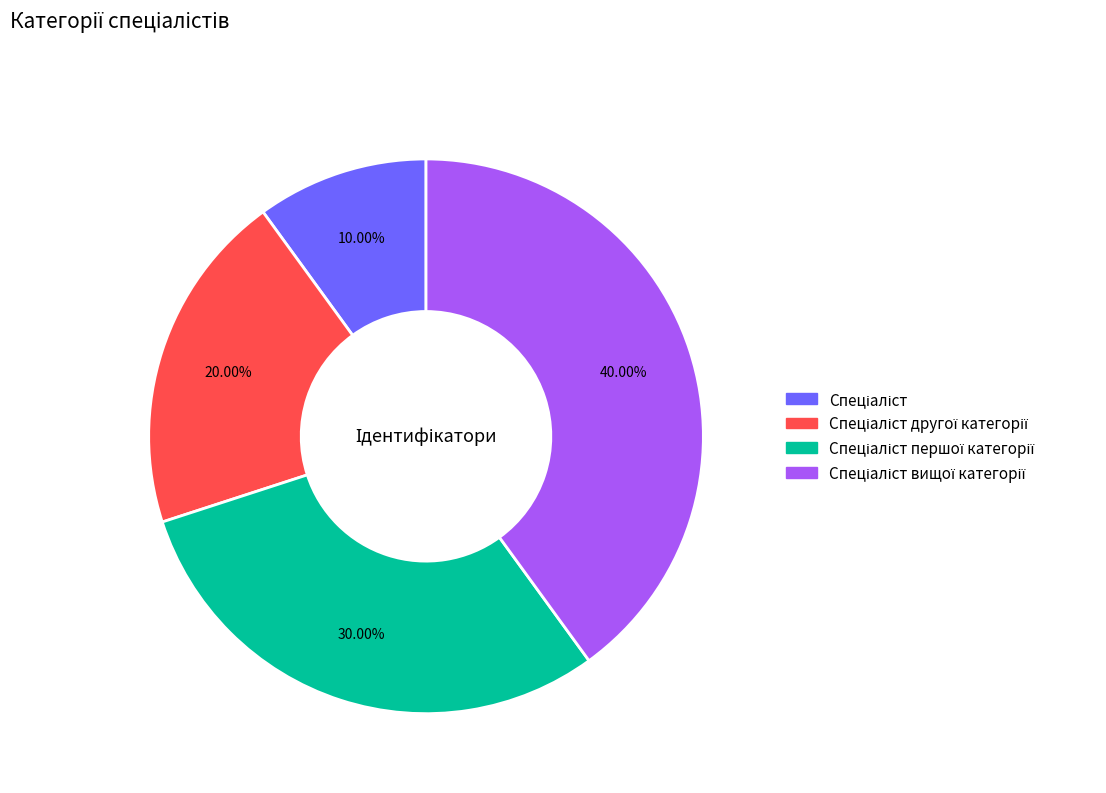

Is there a majority slice in this chart?

No